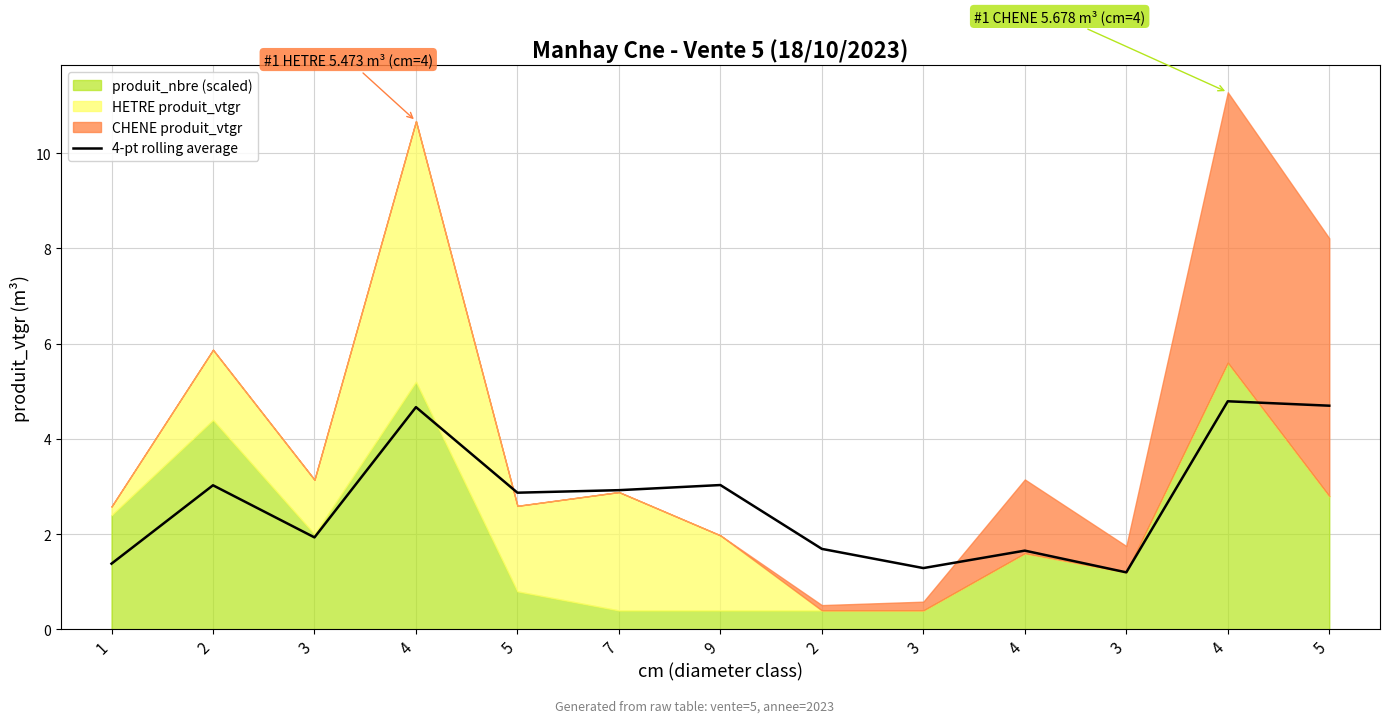

At which label is the value closest to 2?

3